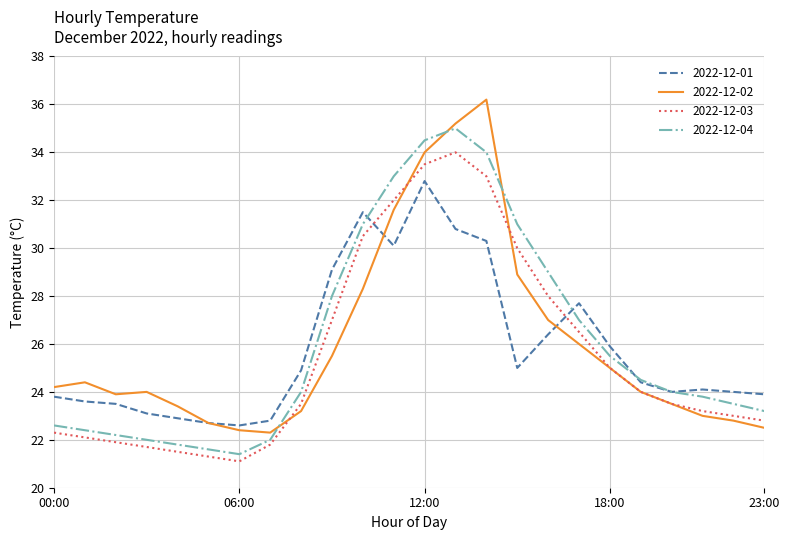

What is the greatest value displayed?

36.2